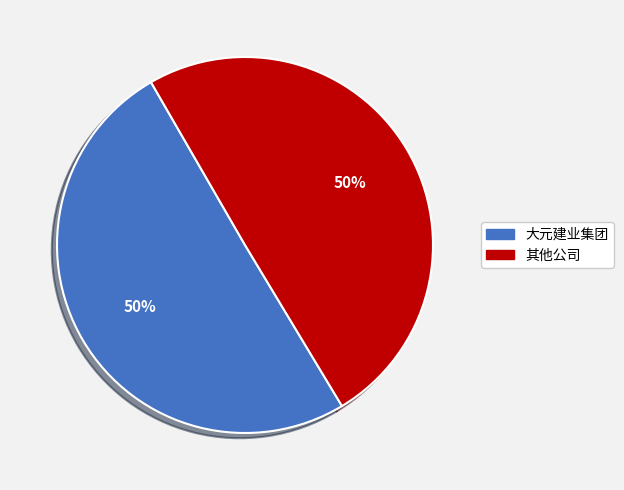

True or false: 大元建业集团 accounts for 36% of the total.

False